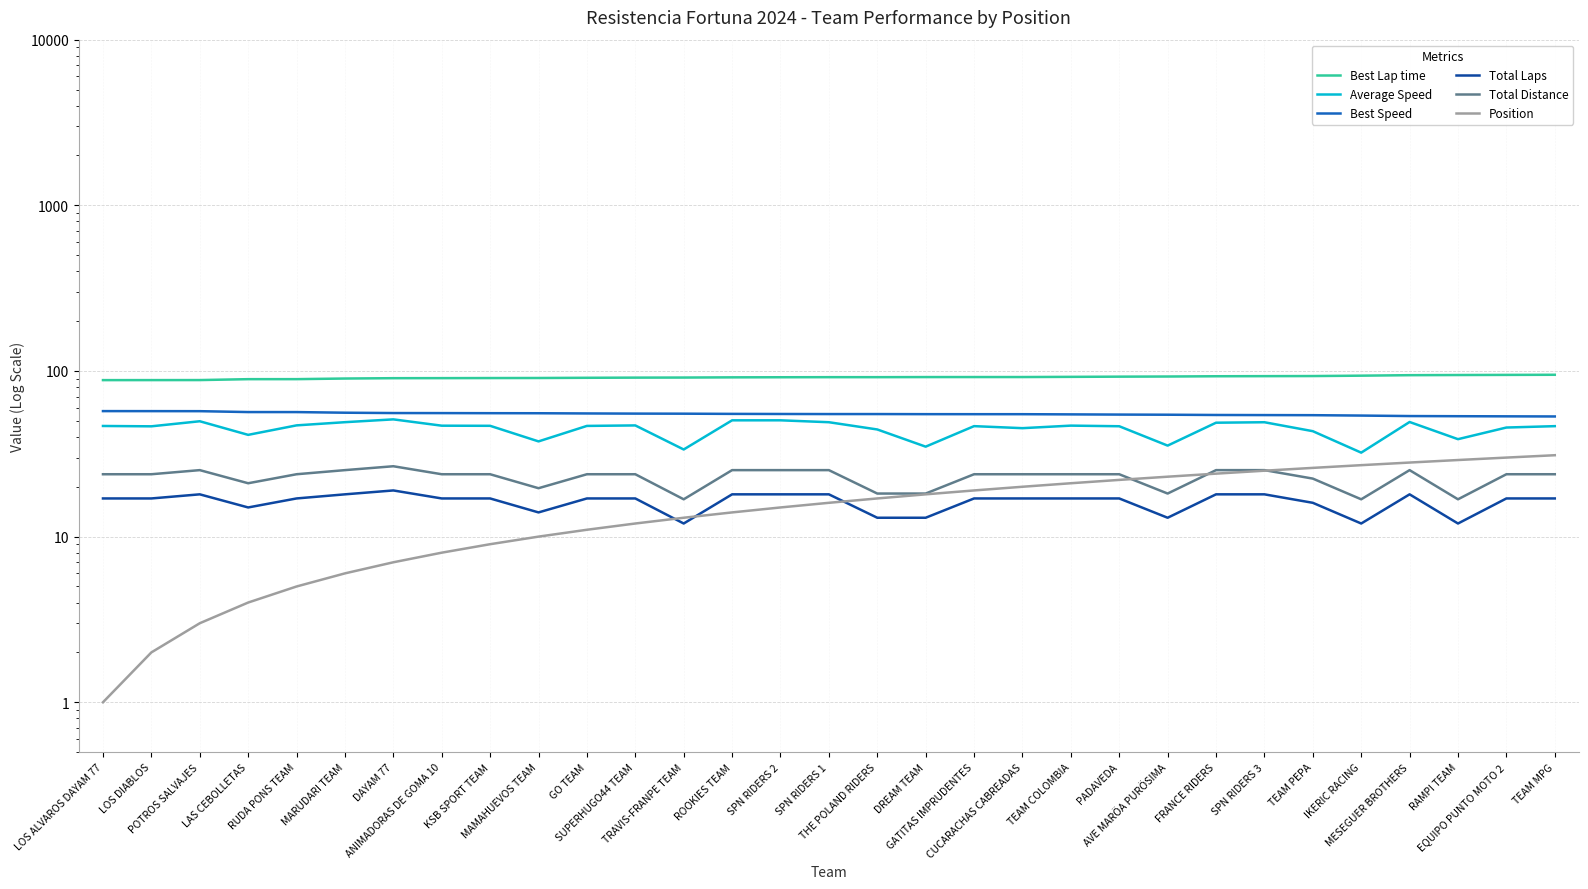

How many lines are shown in the chart?

6